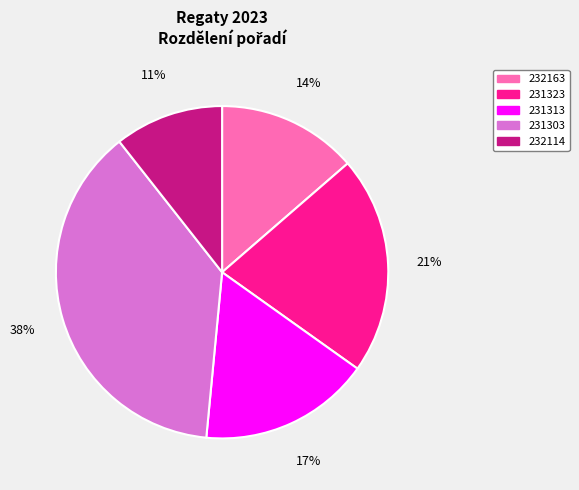

Does 232114 account for over 50% of the chart?

No